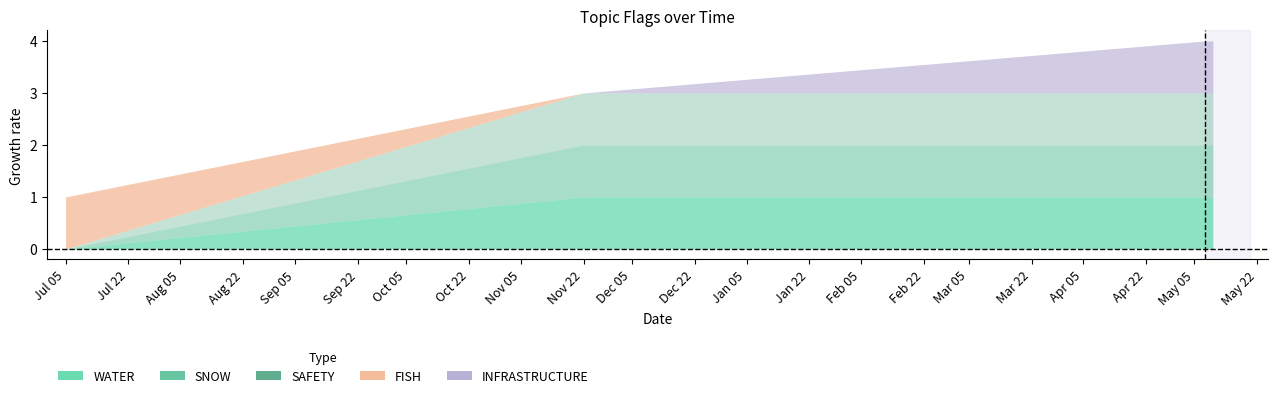

List the labels in order of SNOW value, smallest first.

2023-07-05, 2023-11-22, 2024-05-08, 2024-05-10